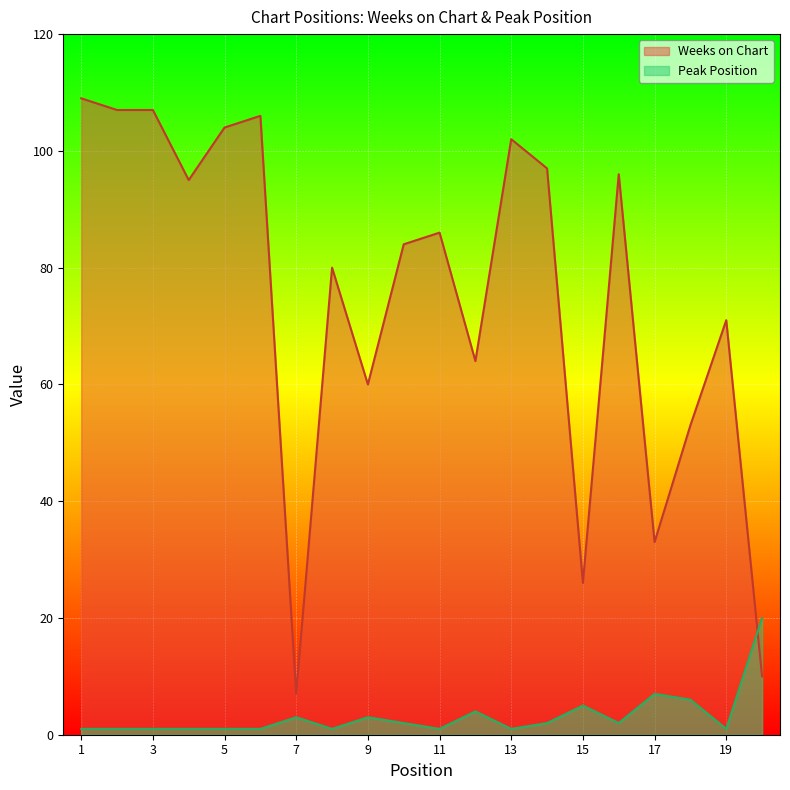

What is the maximum value for Weeks on Chart?

109